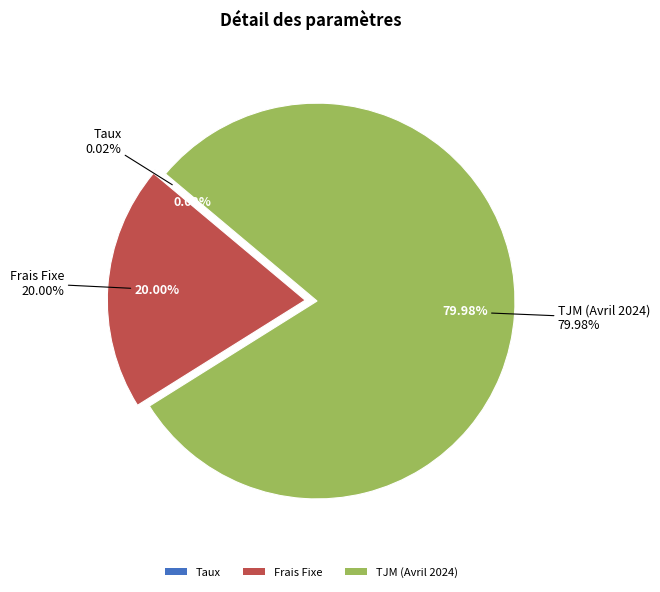

Which category accounts for the majority?

TJM (Avril 2024)